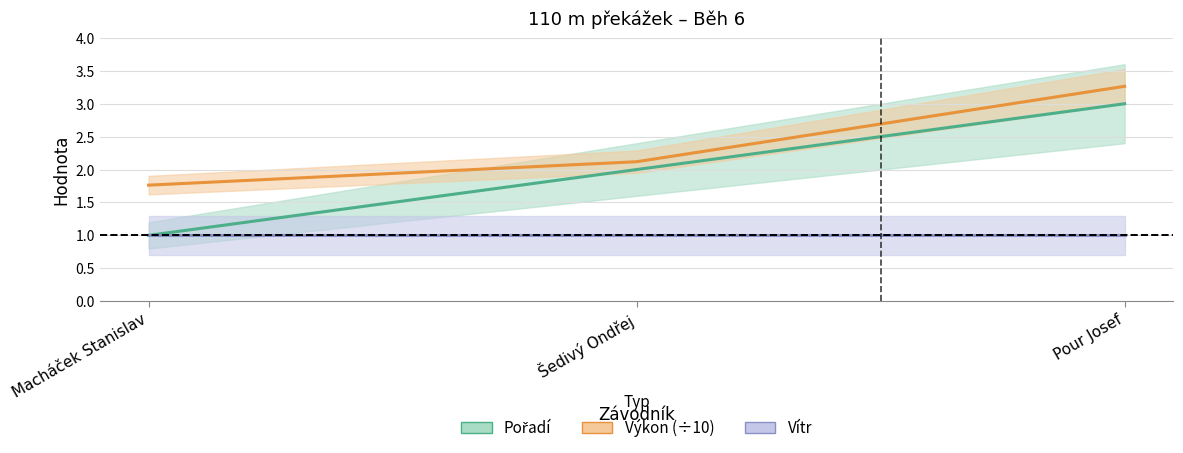

Between Pour Josef and Šedivý Ondřej, which is larger?

Pour Josef